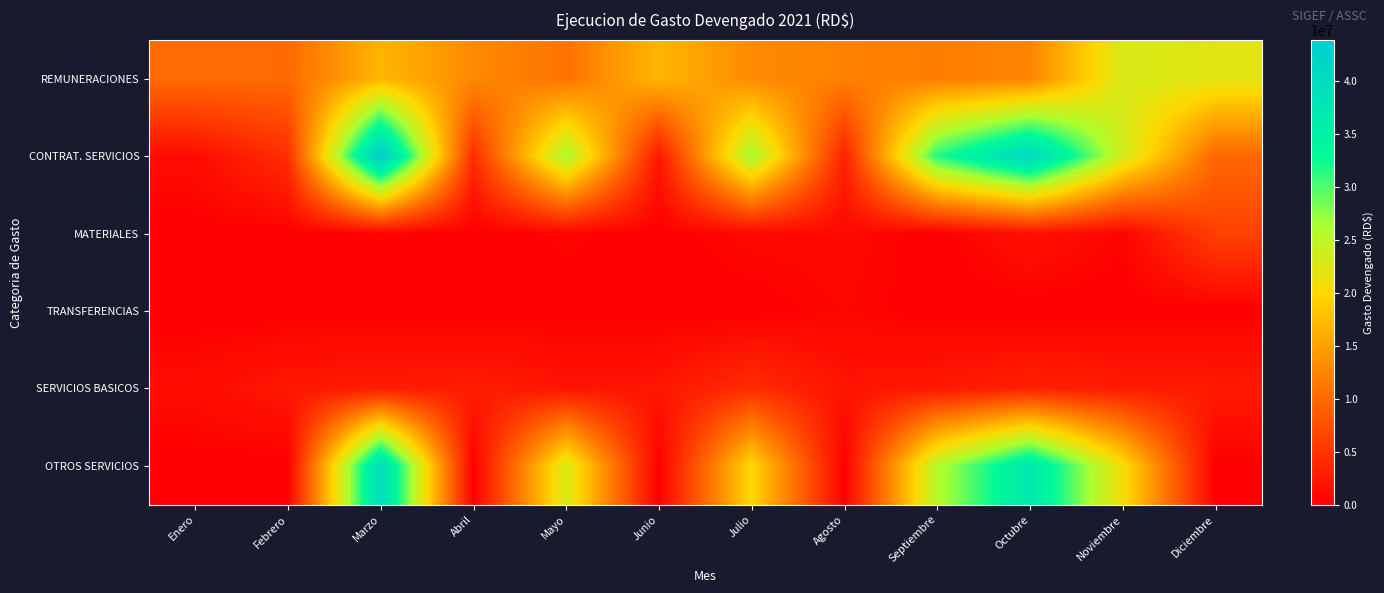

What is the total value across all series at Marzo?

103830224.6